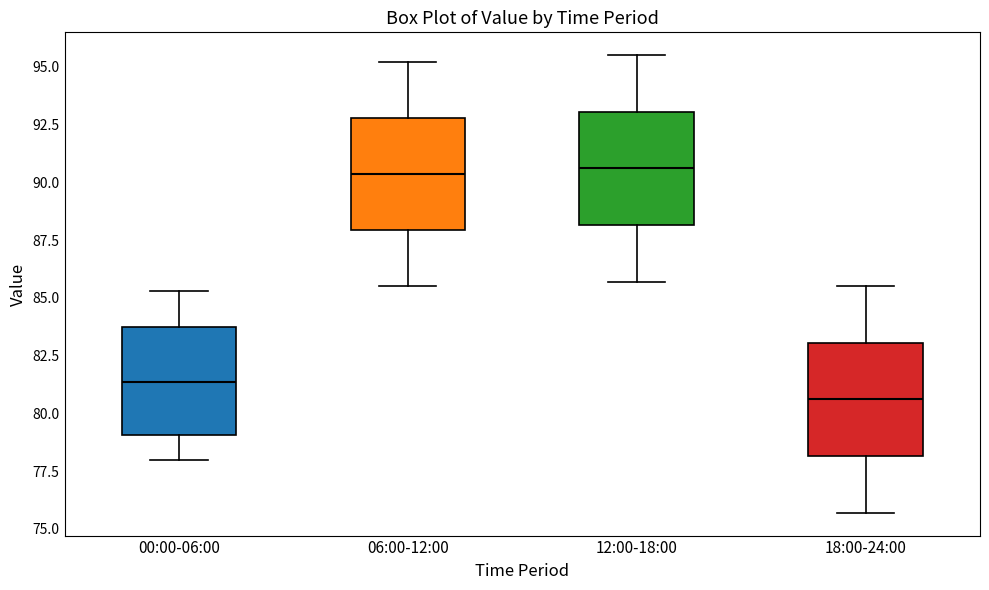

Reading left to right, transcribe this box plot: for each box, give where its median line is, the range the box spans, and where its two whiskers end, as read against the y-axis. The values are not printed on the chart, so give them approximately, as read against the axis.

00:00-06:00: median 81.5, box 79.0 to 84.0, whiskers 78.0 to 85.5
06:00-12:00: median 90.5, box 88.0 to 93.0, whiskers 85.5 to 95.0
12:00-18:00: median 90.5, box 88.0 to 93.0, whiskers 85.5 to 95.5
18:00-24:00: median 80.5, box 78.0 to 83.0, whiskers 75.5 to 85.5